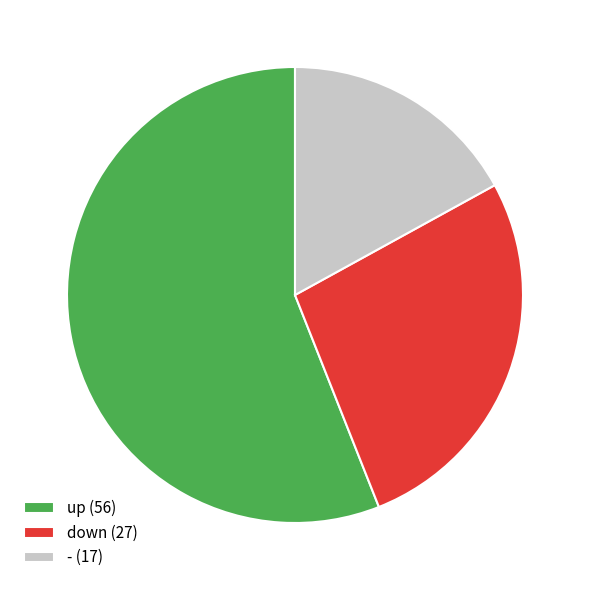

Is it true that up is 56% of the pie?

True